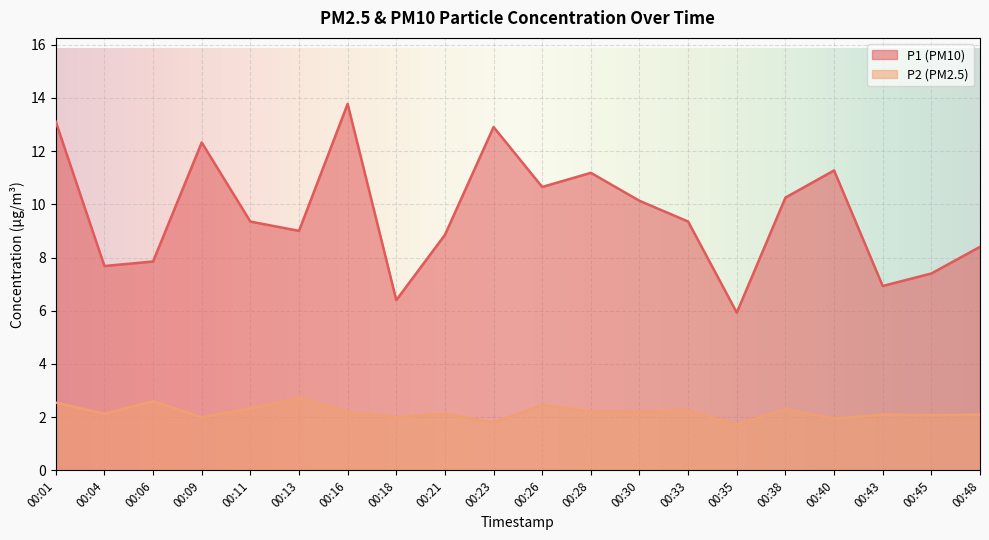

Where is the first local maximum for P1?

00:09